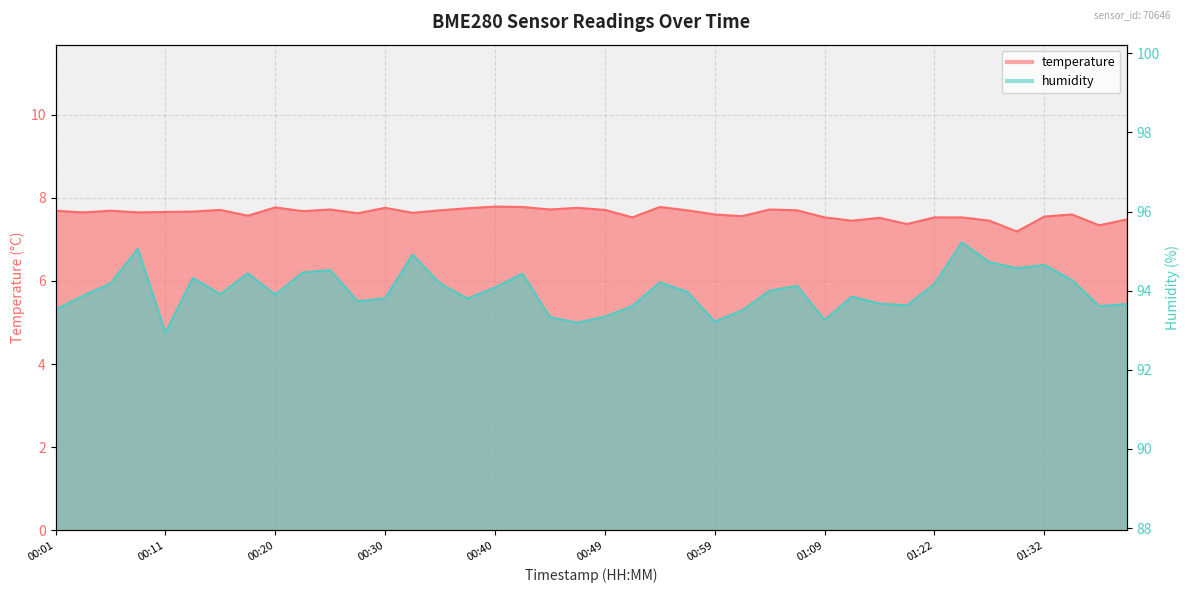

What is the label of the 25th point from the left?

00:59